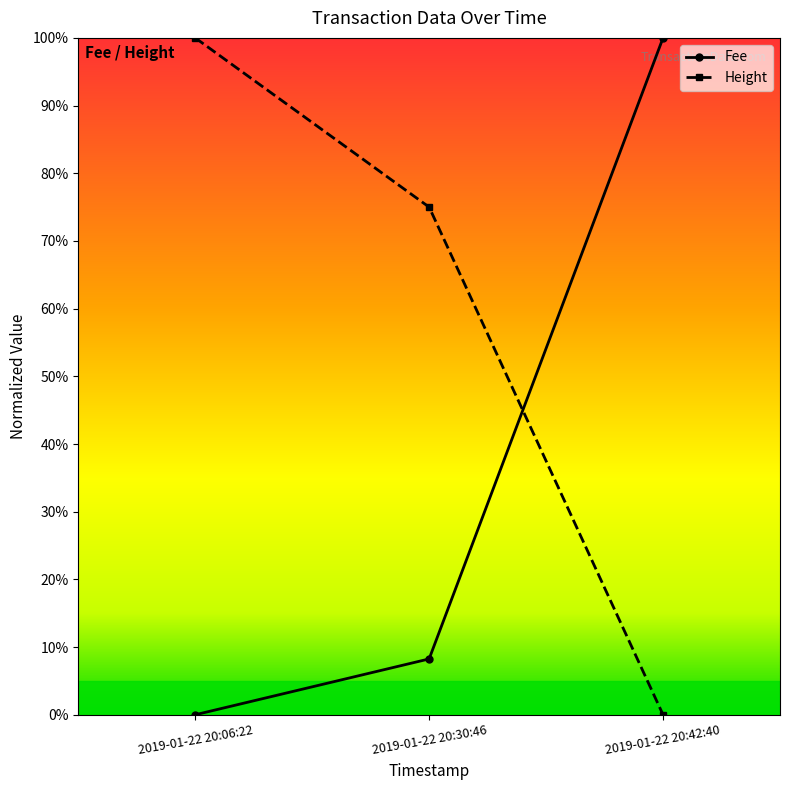

What is the sum of the Height values at 2019-01-22 20:06:22 and 2019-01-22 20:42:40?

1.0